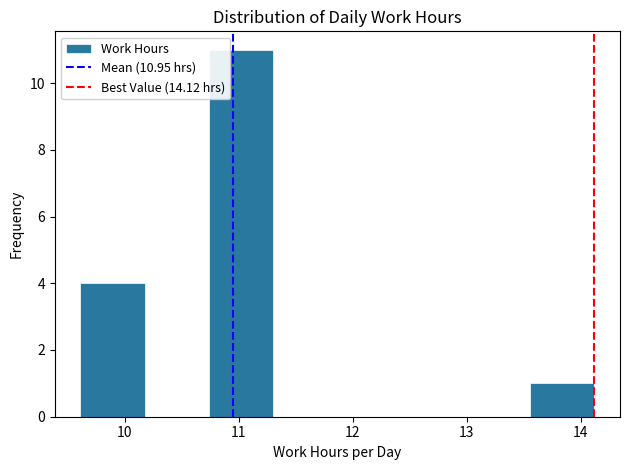

Which range on the x-axis has the tallest bar?

10.7 to 11.3